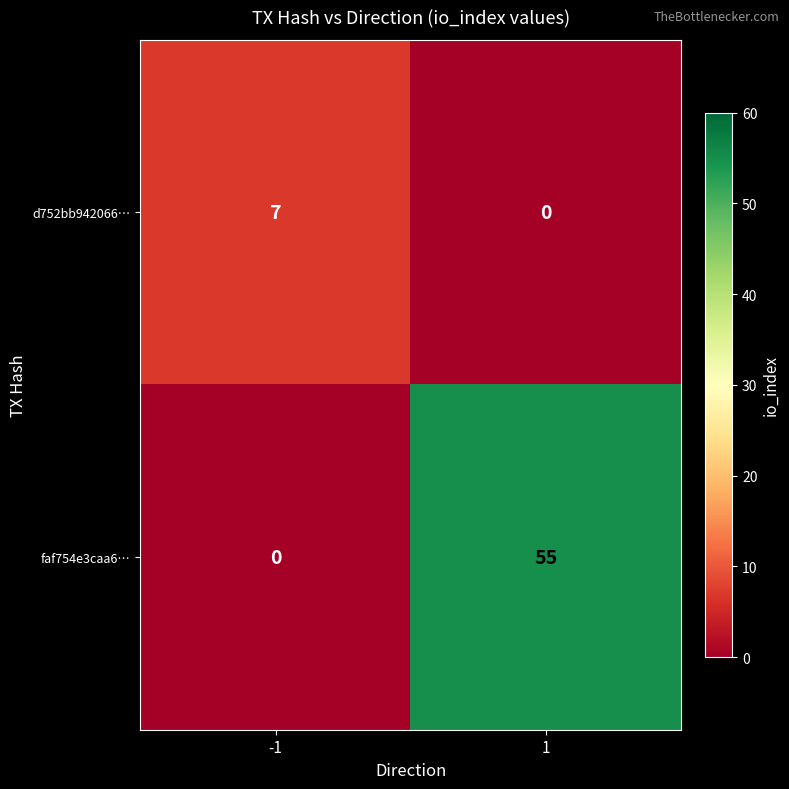

Which series has the largest range (max minus min)?

faf754e3caa6…